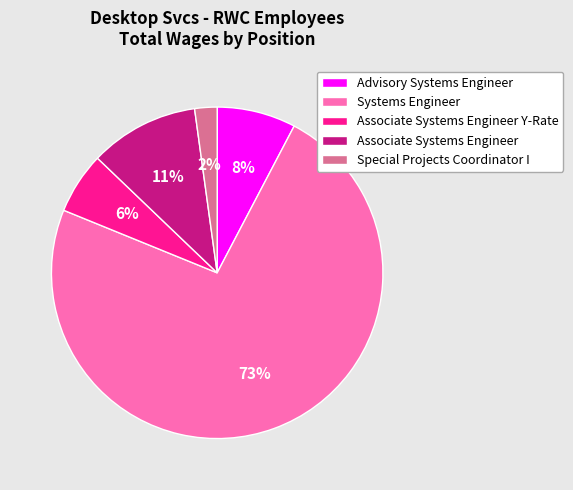

True or false: Associate Systems Engineer Y-Rate accounts for 6% of the total.

True